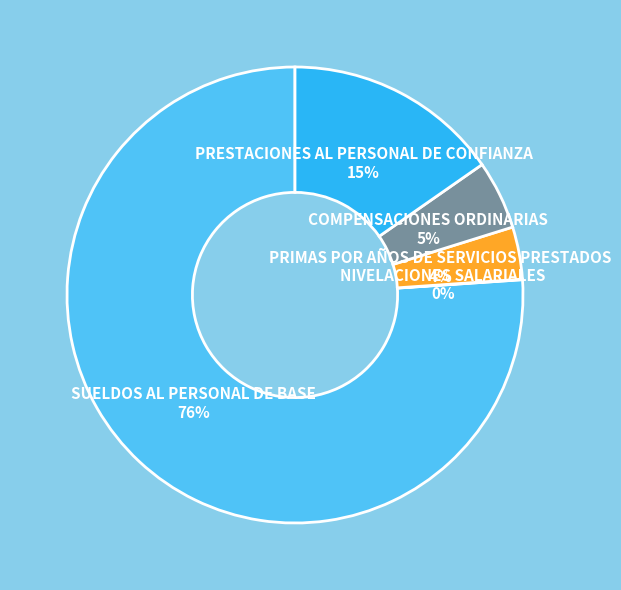

Do COMPENSACIONES ORDINARIAS 5% and PRIMAS POR AÑOS DE SERVICIOS PRESTADOS 4% together represent more than half of the pie?

No